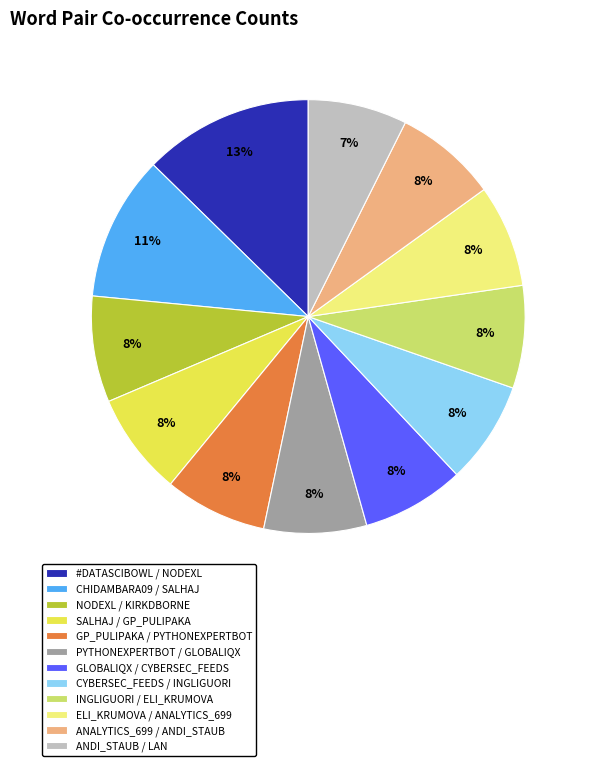

Approximately how many times larger is the value at SALHAJ / GP_PULIPAKA compared to CYBERSEC_FEEDS / INGLIGUORI?

1.0